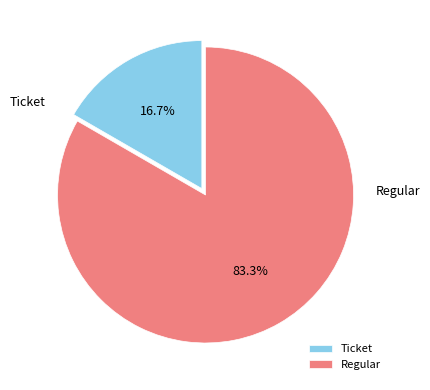

Is Regular the majority of the pie?

Yes